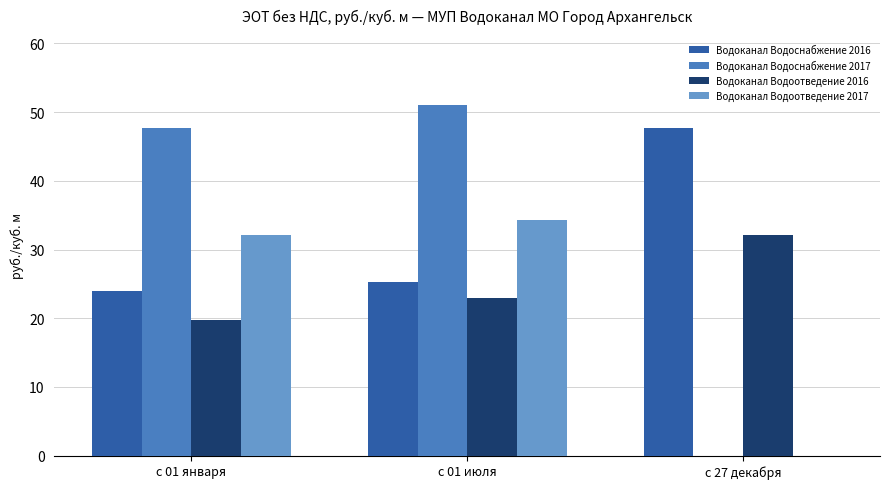

At which label is Водоканал Водоснабжение 2017 closest to 25?

с 01 января